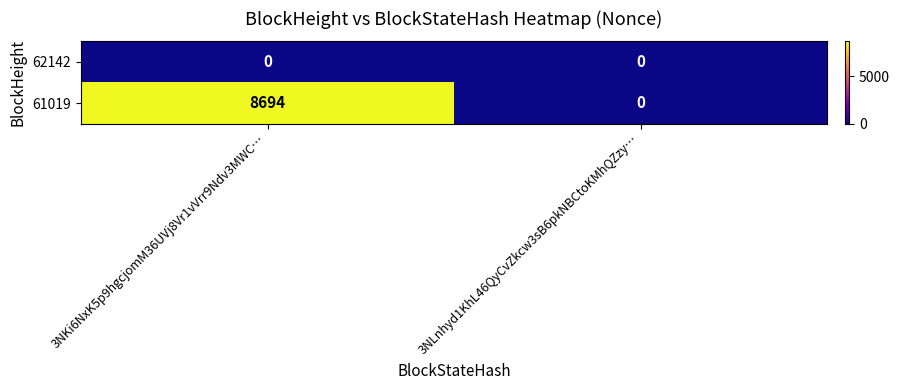

The 61019 series shows 4455 at 3NKi6NxK5p9hgcjomM36UVj8Vr1vVrr9Ndv3MWC…. True or false?

False